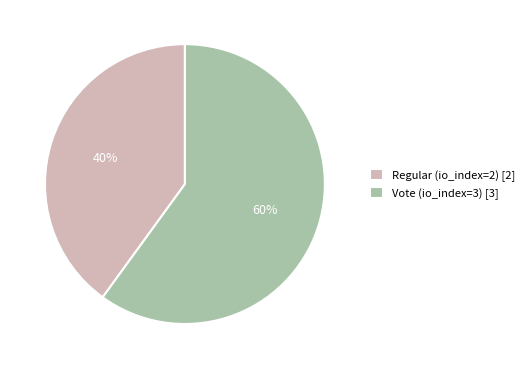

How many segments does this pie chart have?

2